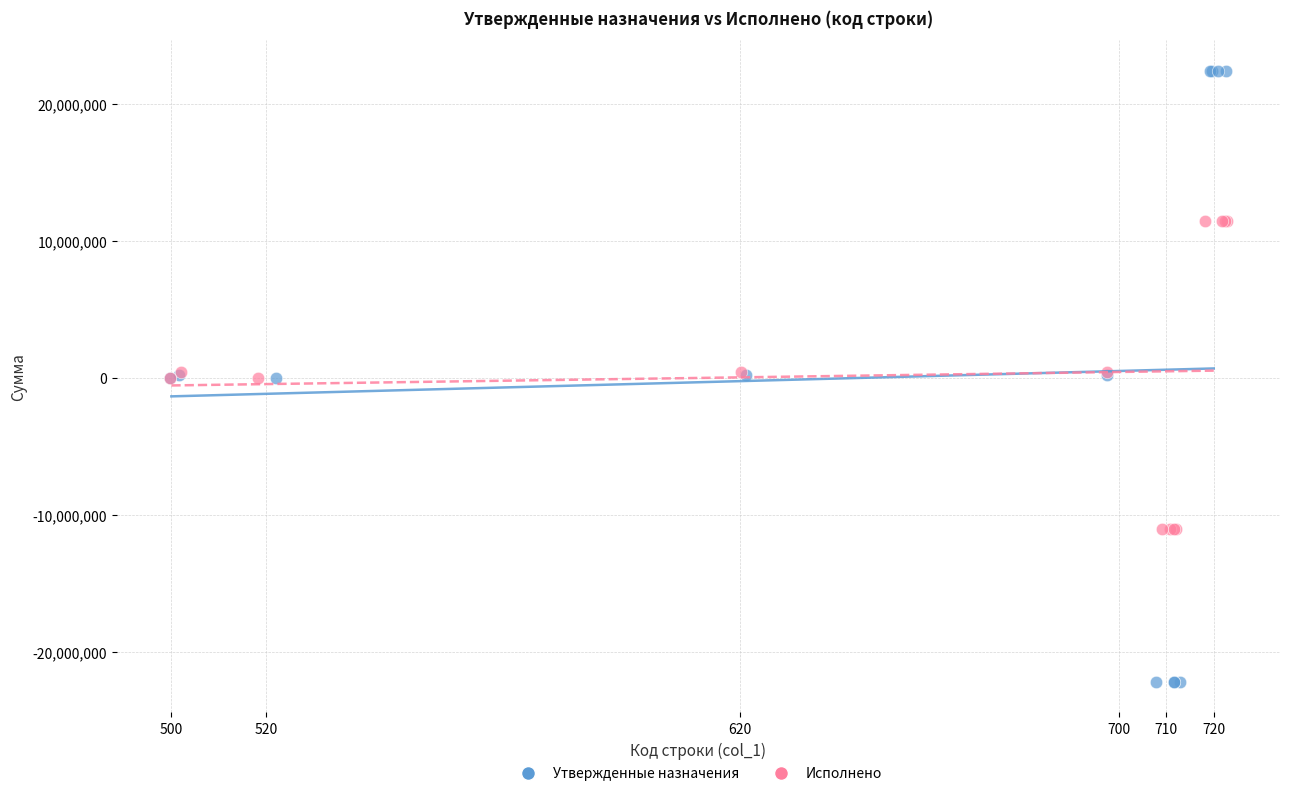

Which series reaches the maximum Y coordinate?

Утвержденные назначения